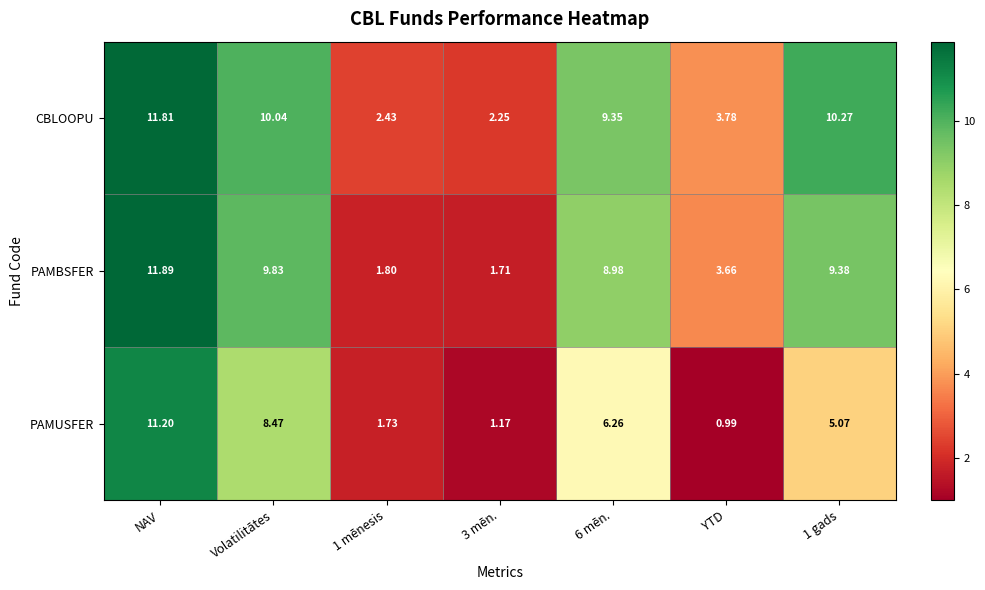

Which series has the largest total across all categories?

CBLOOPU